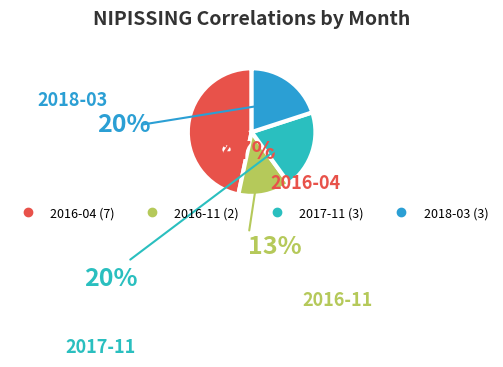

How many segments does this pie chart have?

4